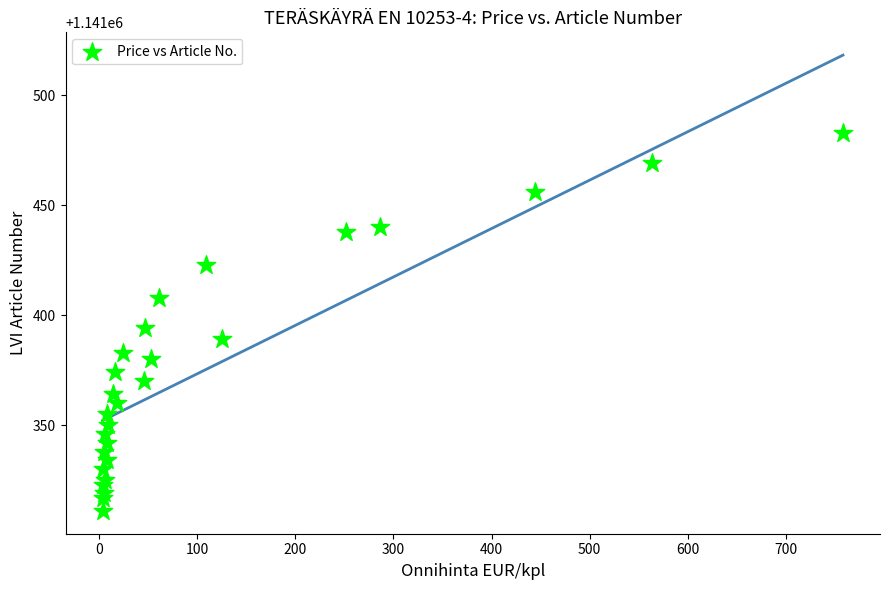

What Y value in the scatter plot is closest to 1141397?

1141394